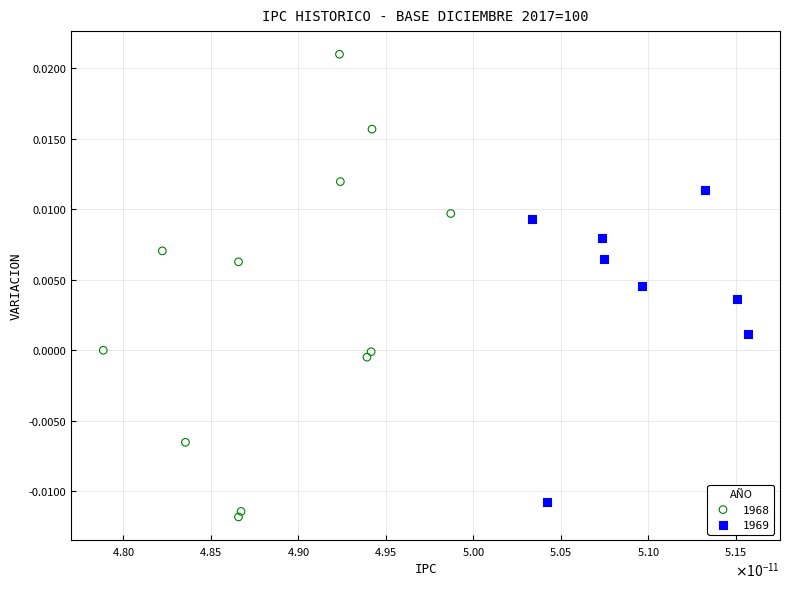

Which series has the largest Y range (max minus min)?

1968